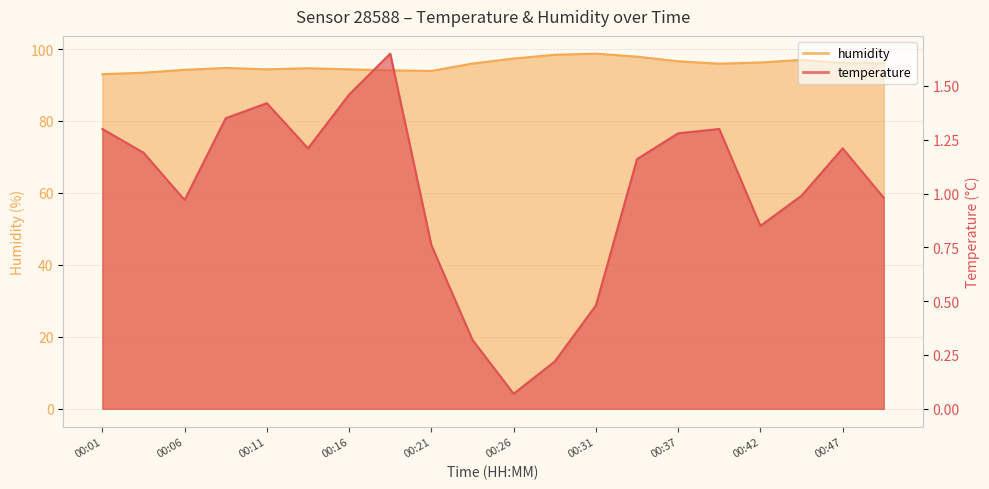

What is the spread (max minus min) of values at 00:44?

96.0